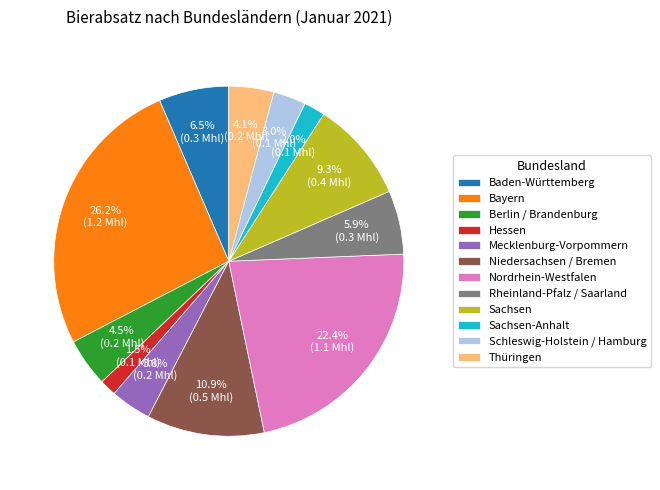

To the nearest percent, what is the average slice percentage?

8%